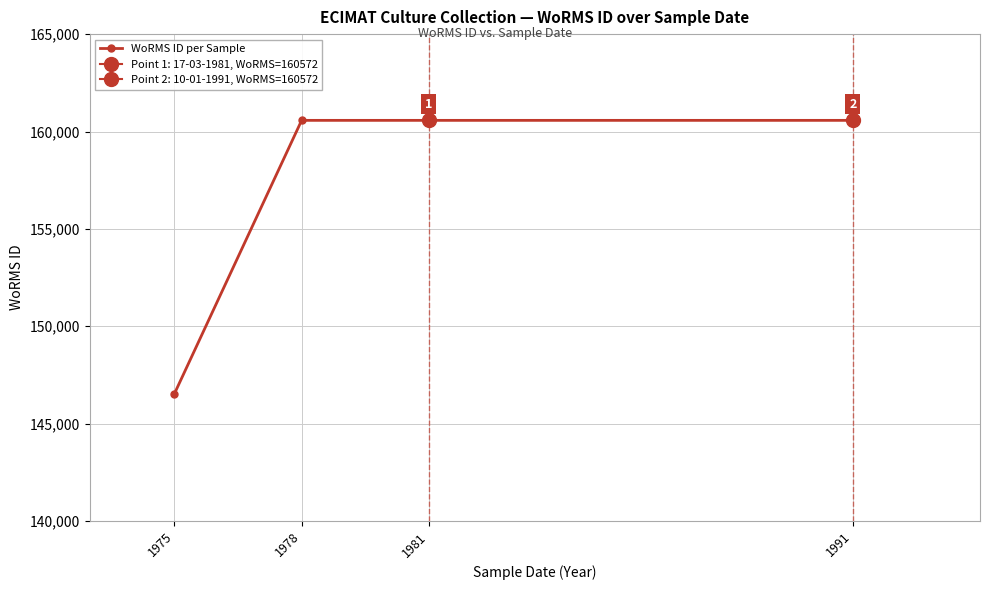

Reading left to right, extract all data points from this chart.

1975=146541	1978=160572	1981=160572	1991=160572